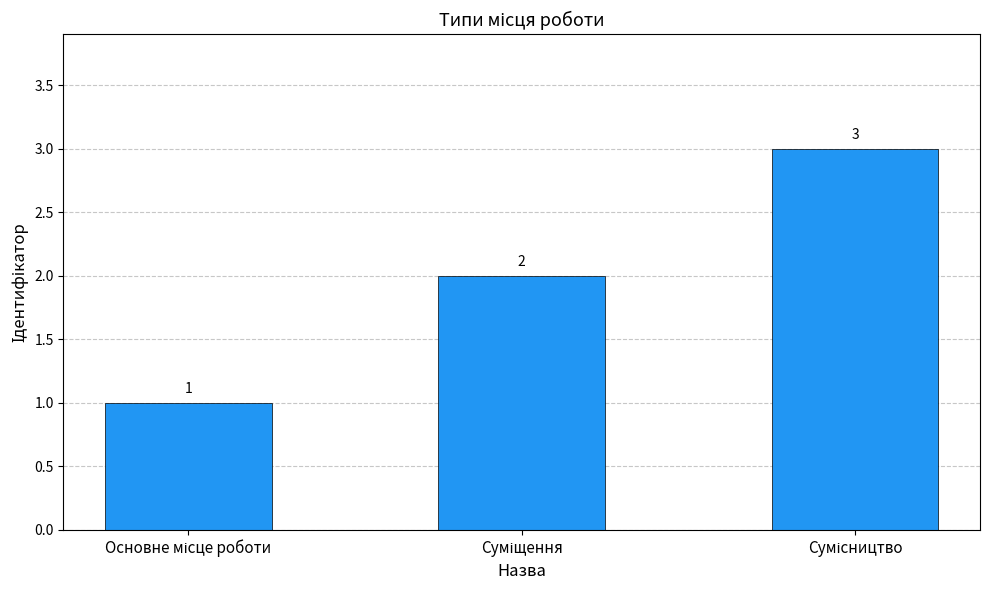

What is the average value?

2